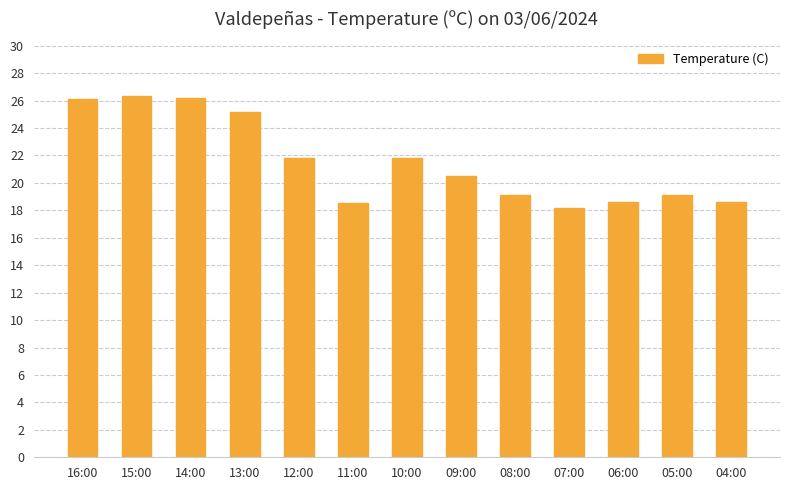

What is the label of the 2nd bar from the left?

15:00